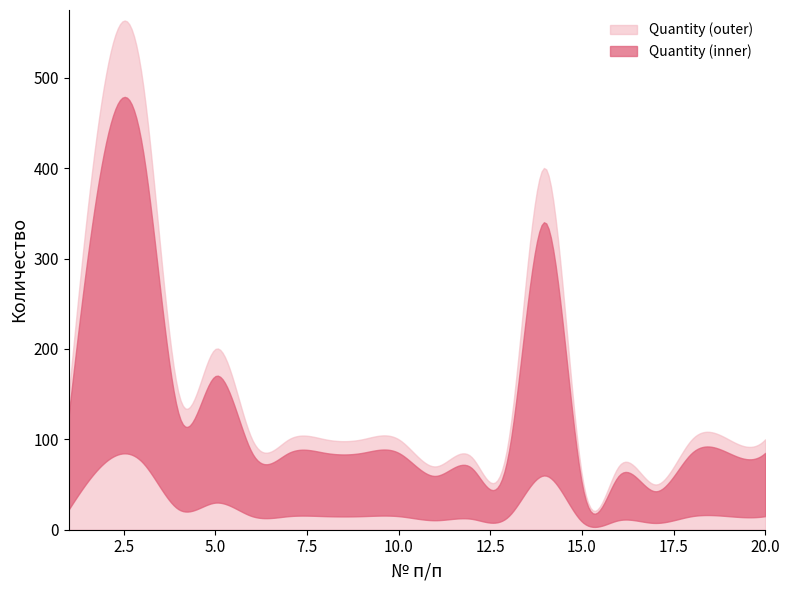

What is the minimum value shown in the chart?

50